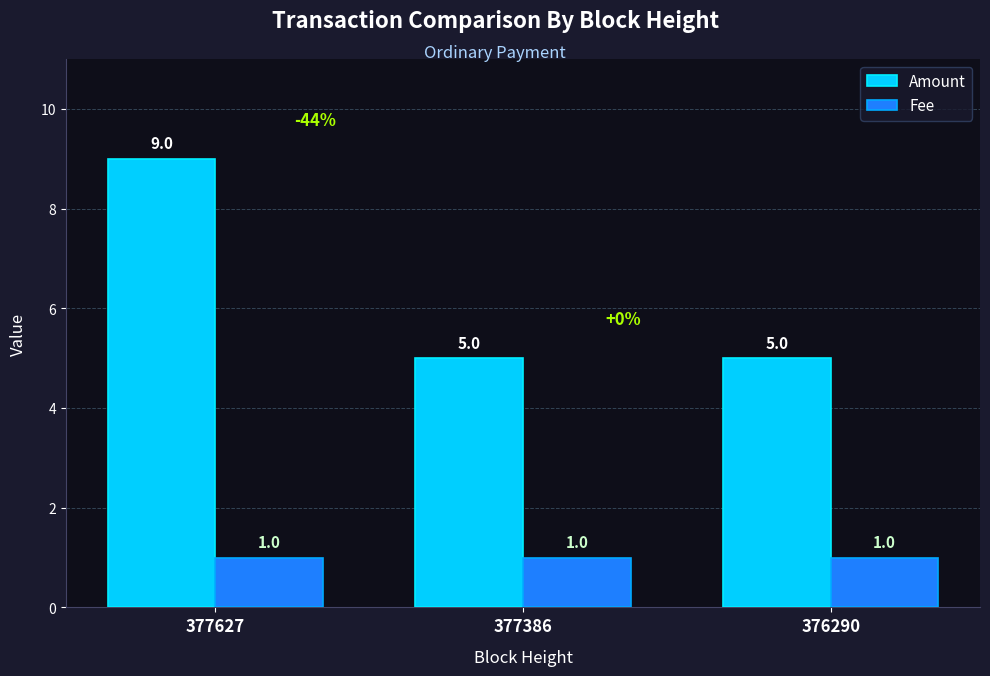

Reading right to left, extract all data points from this chart.

Amount: 376290=5	377386=5	377627=9
Fee: 376290=1	377386=1	377627=1